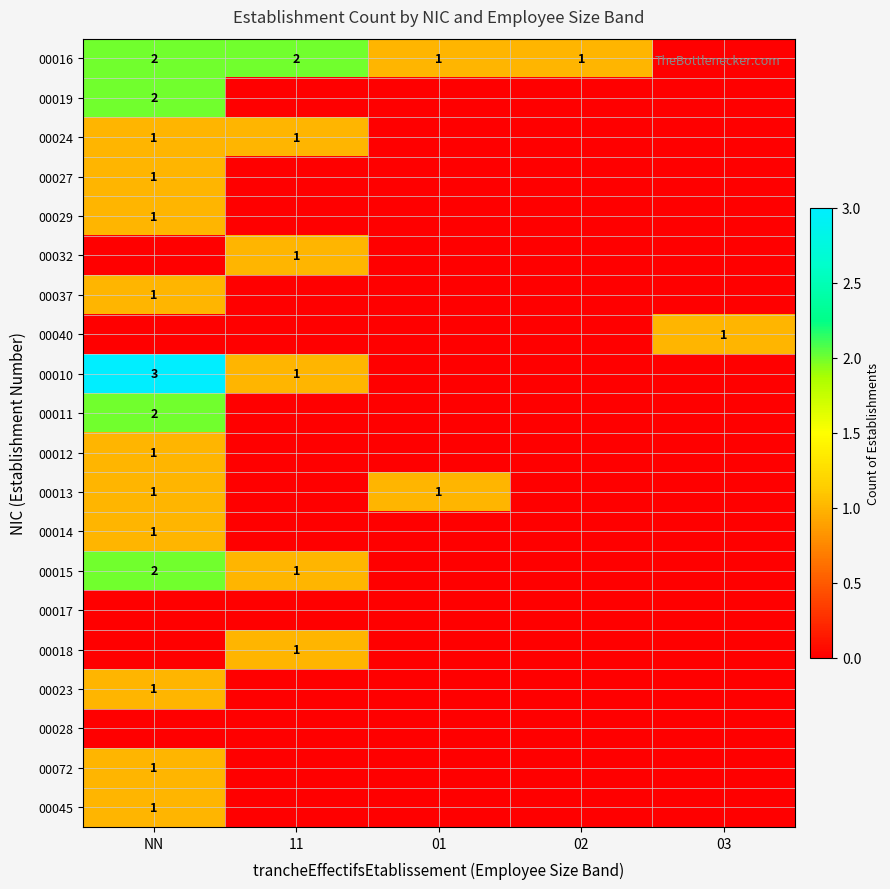

True or false: 00013 has a value of 1 at 01.

True